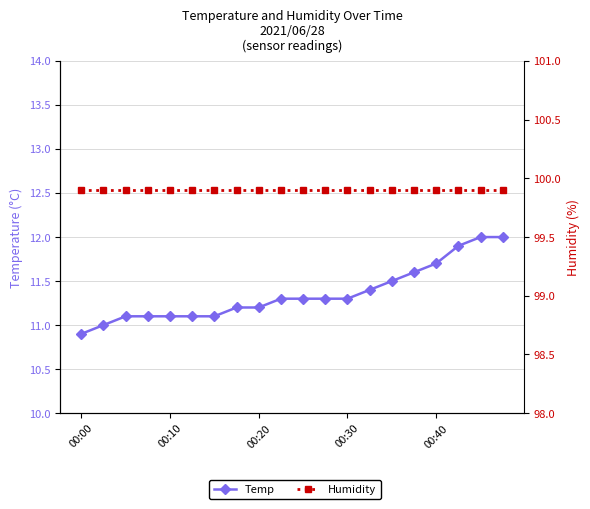

The Temp series shows 11.2 at 7. True or false?

True